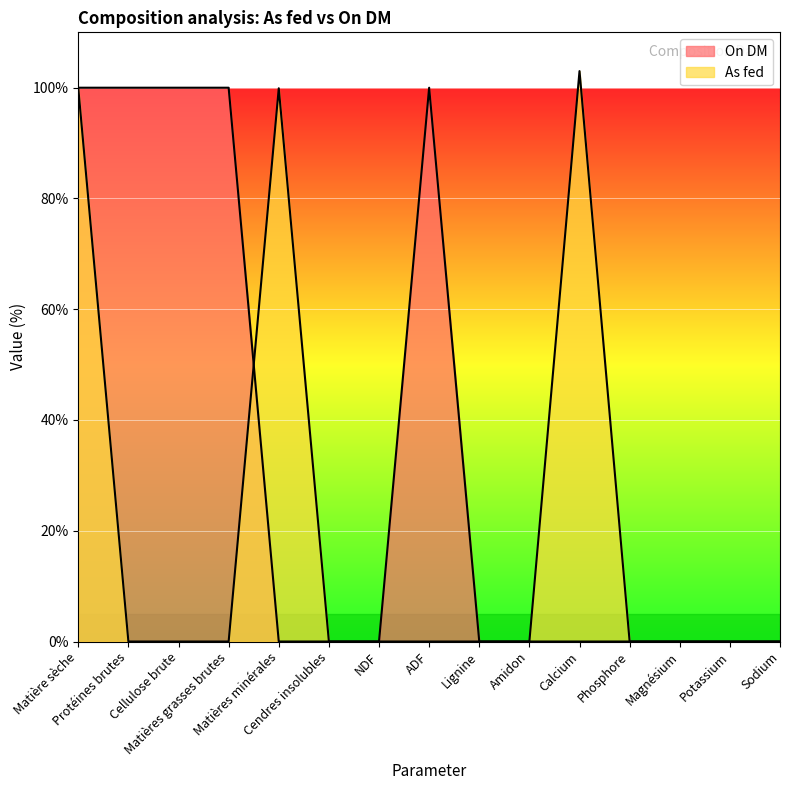

Reading left to right, extract all data points from this chart.

On DM: 100.0	100.0	100.0	100.0	0.0	0.0	0.0	100.0	0.0	0.0	0.0	0.0	0.0	0.0	0.0
As fed: 99.9	0.0	0.0	0.0	99.9	0.0	0.0	0.0	0.0	0.0	103.0	0.0	0.0	0.0	0.0